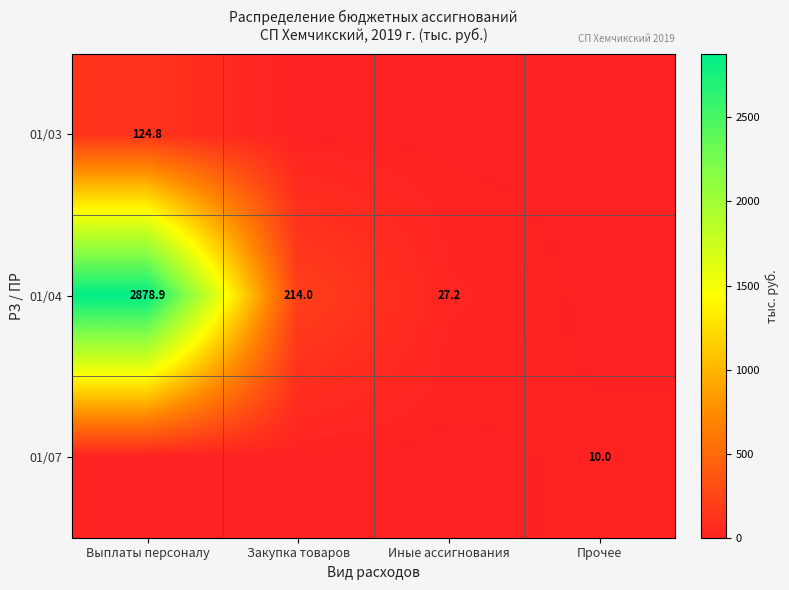

The value of 01/04 at Иные ассигнования is 27.2. True or false?

True